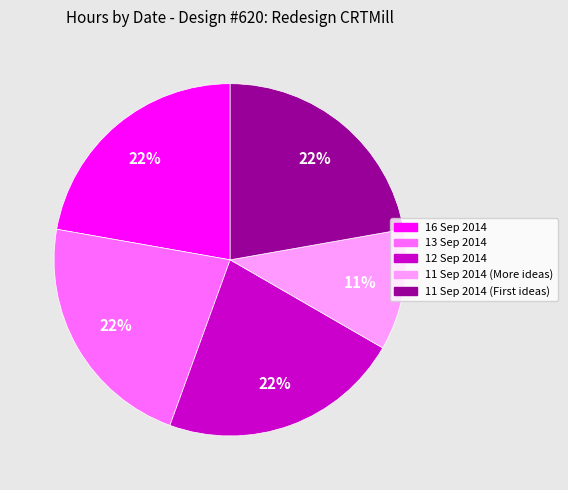

Which slice is the smallest?

11 Sep 2014 (More ideas)